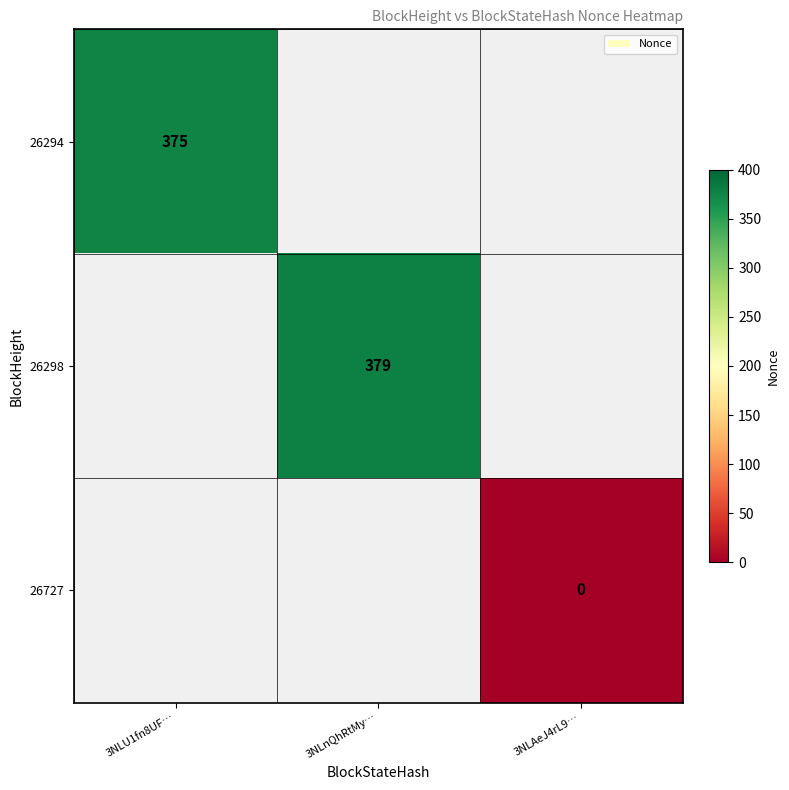

Is it true that 26294 equals 219.2 at 3NLU1fn8UF…?

False